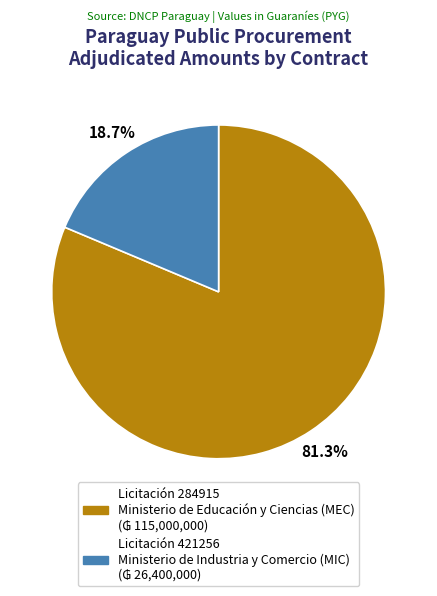

Count the number of slices in the pie.

2